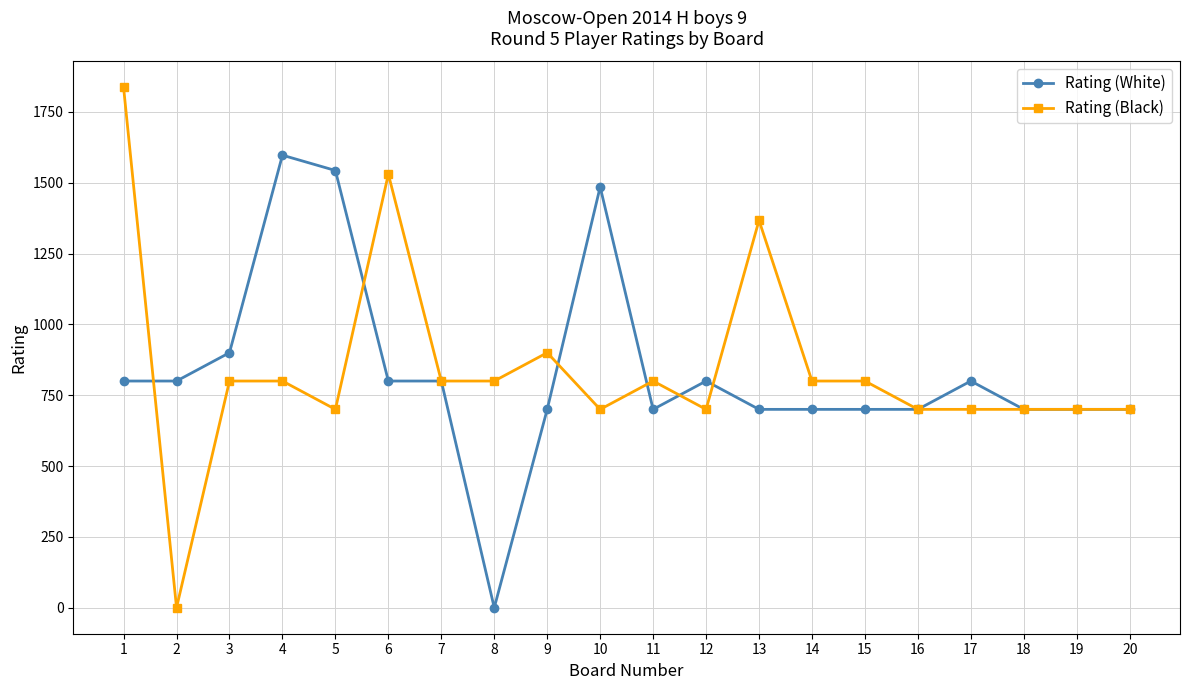

Is it true that Rating (White) equals 800 at 2?

True